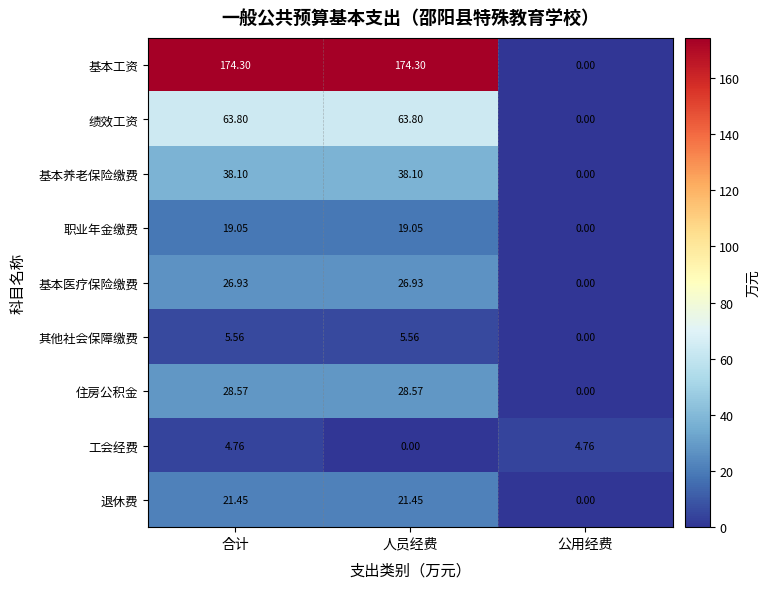

Which category has the lowest value in the 住房公积金 series?

公用经费